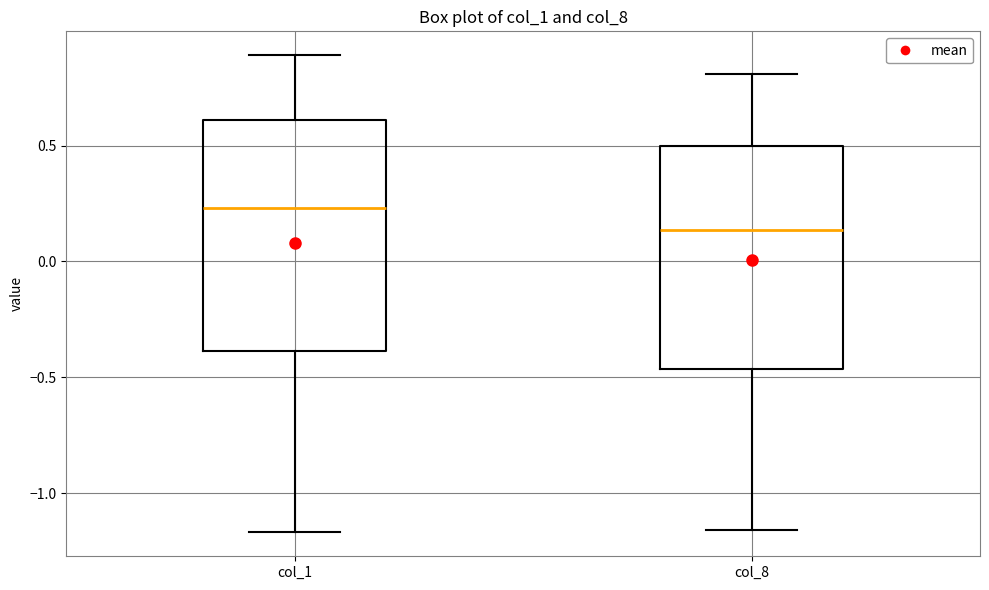

Reading left to right, read every box against the y-axis: the position of its median line, the range the box covers, and the ends of its whiskers. The values are not printed on the chart, so give them approximately, as read against the axis.

col_1: median 0.25, box -0.40 to 0.60, whiskers -1.15 to 0.90
col_8: median 0.15, box -0.45 to 0.50, whiskers -1.15 to 0.80